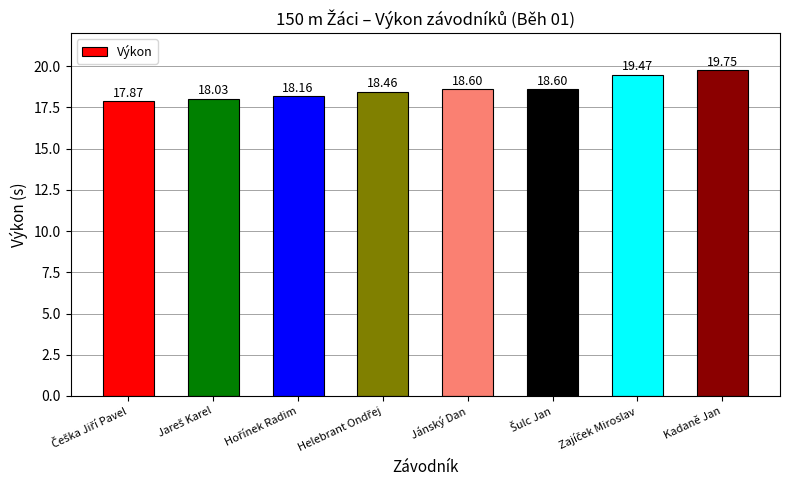

What is the difference between the maximum and second lowest values?

1.7